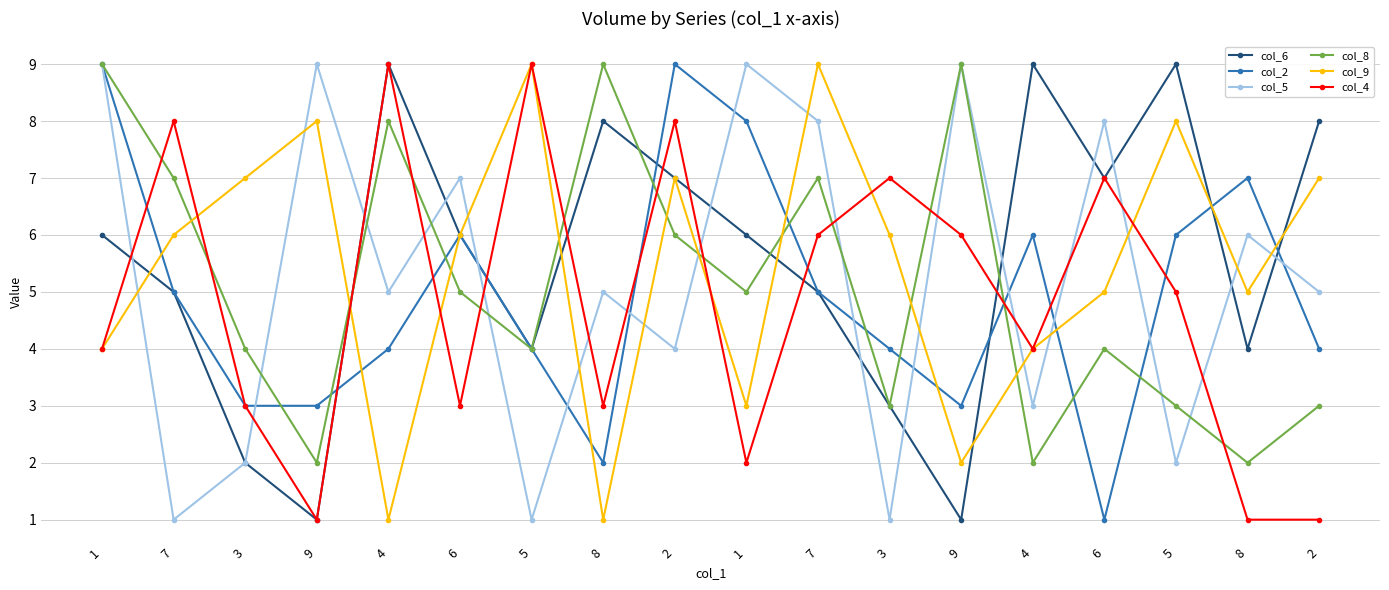

What is the sum of the col_4 values at 4 and 2?

5